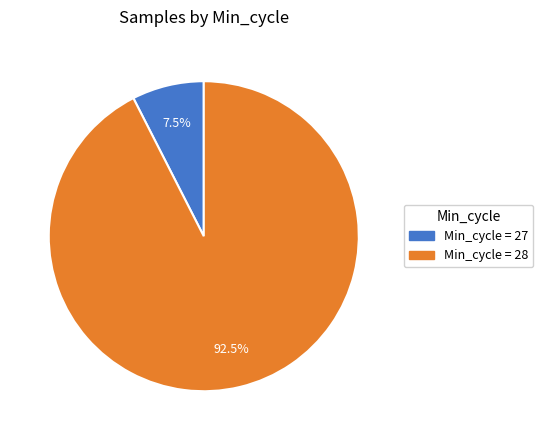

Is there a majority slice in this chart?

Yes